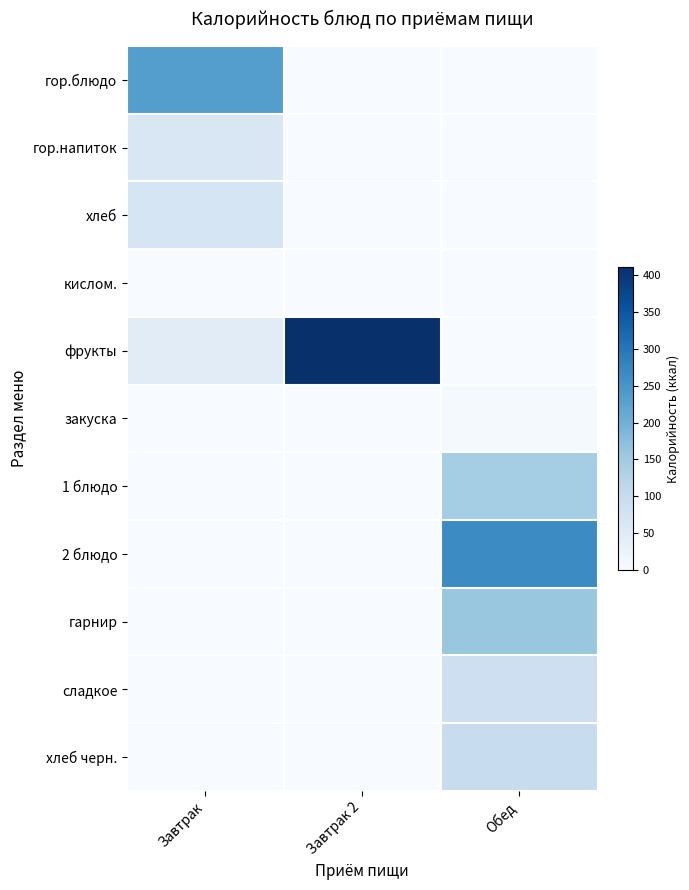

How many categories are shown in the chart?

3